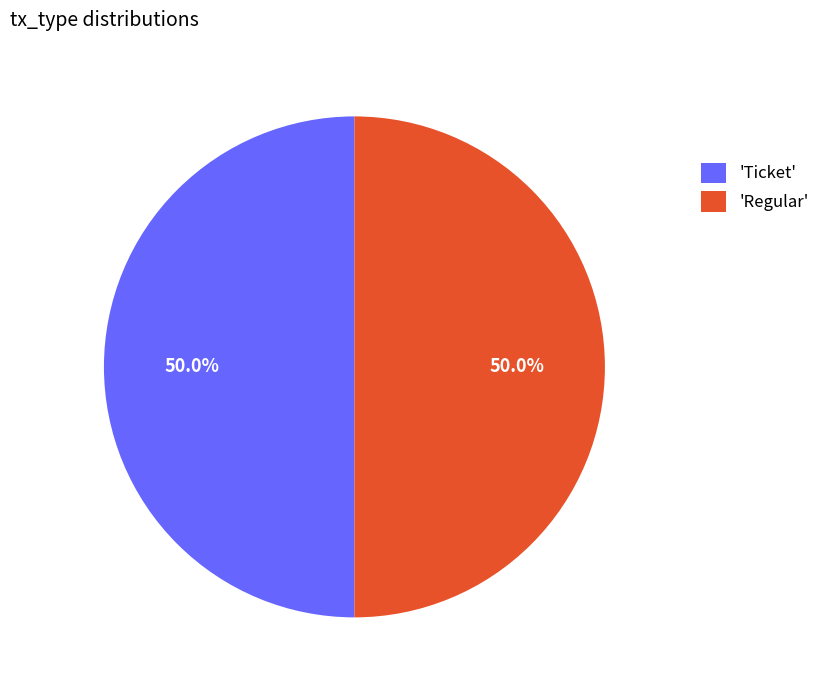

What is the total percentage of 'Ticket' and 'Regular'?

100.0%